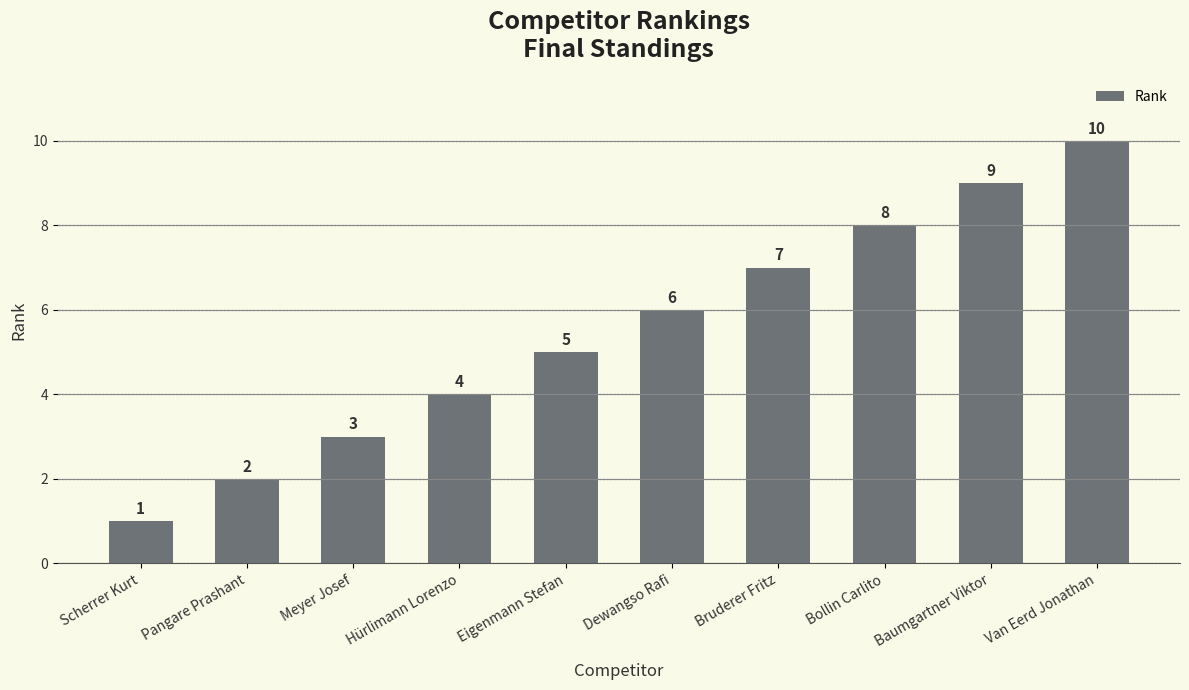

Are the bars horizontal?

No